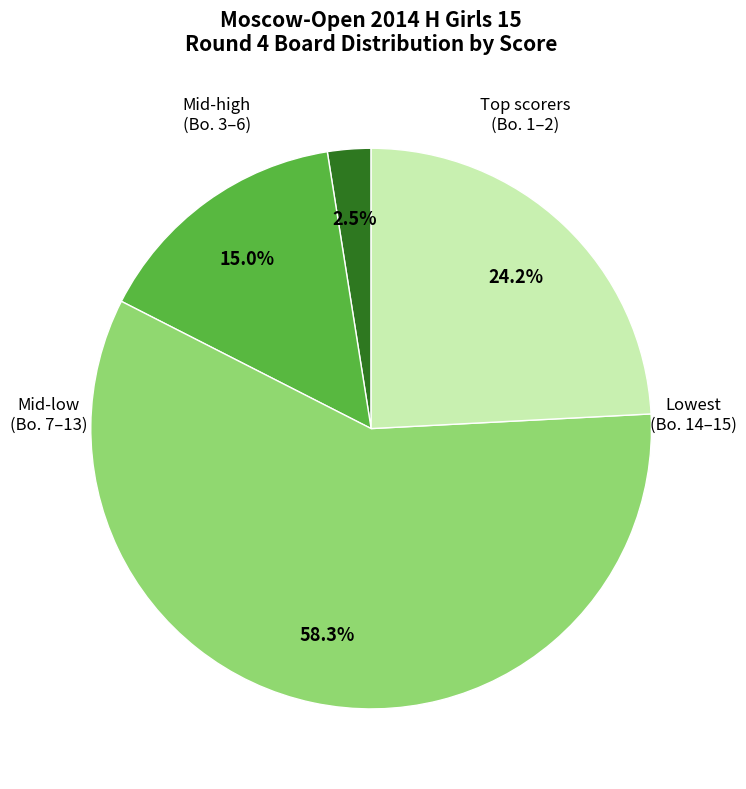

Count the number of slices in the pie.

4